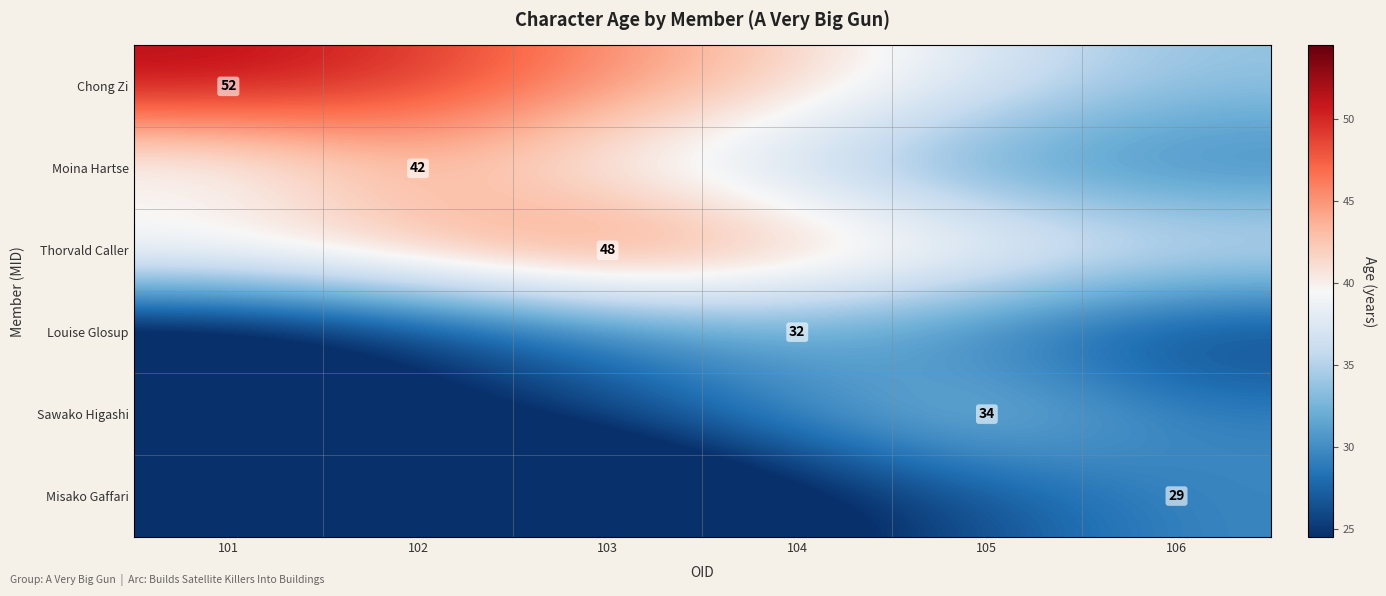

Where does the Sawako Higashi series first go above 29?

104